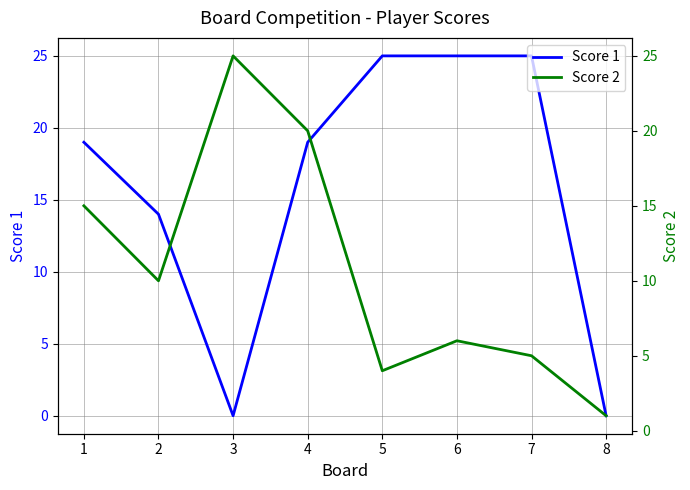

True or false: Score 2 has a value of 15 at 3.

False